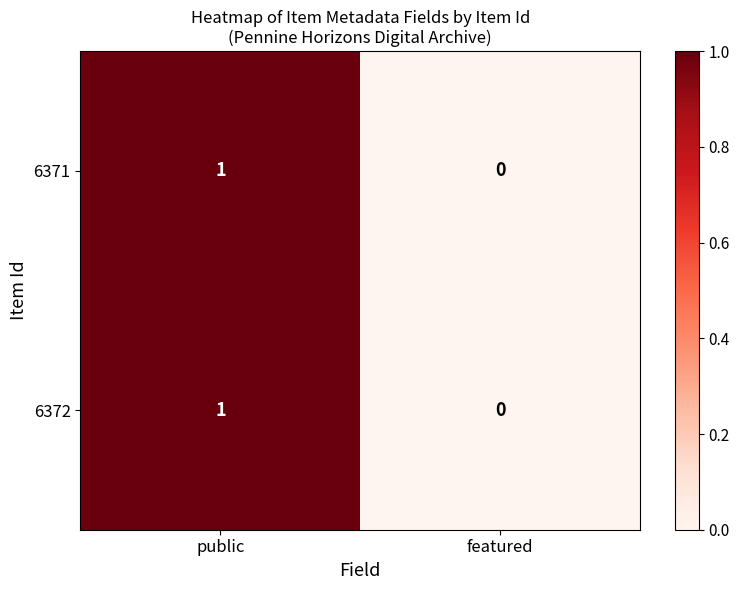

What is the total value across all series at public?

2